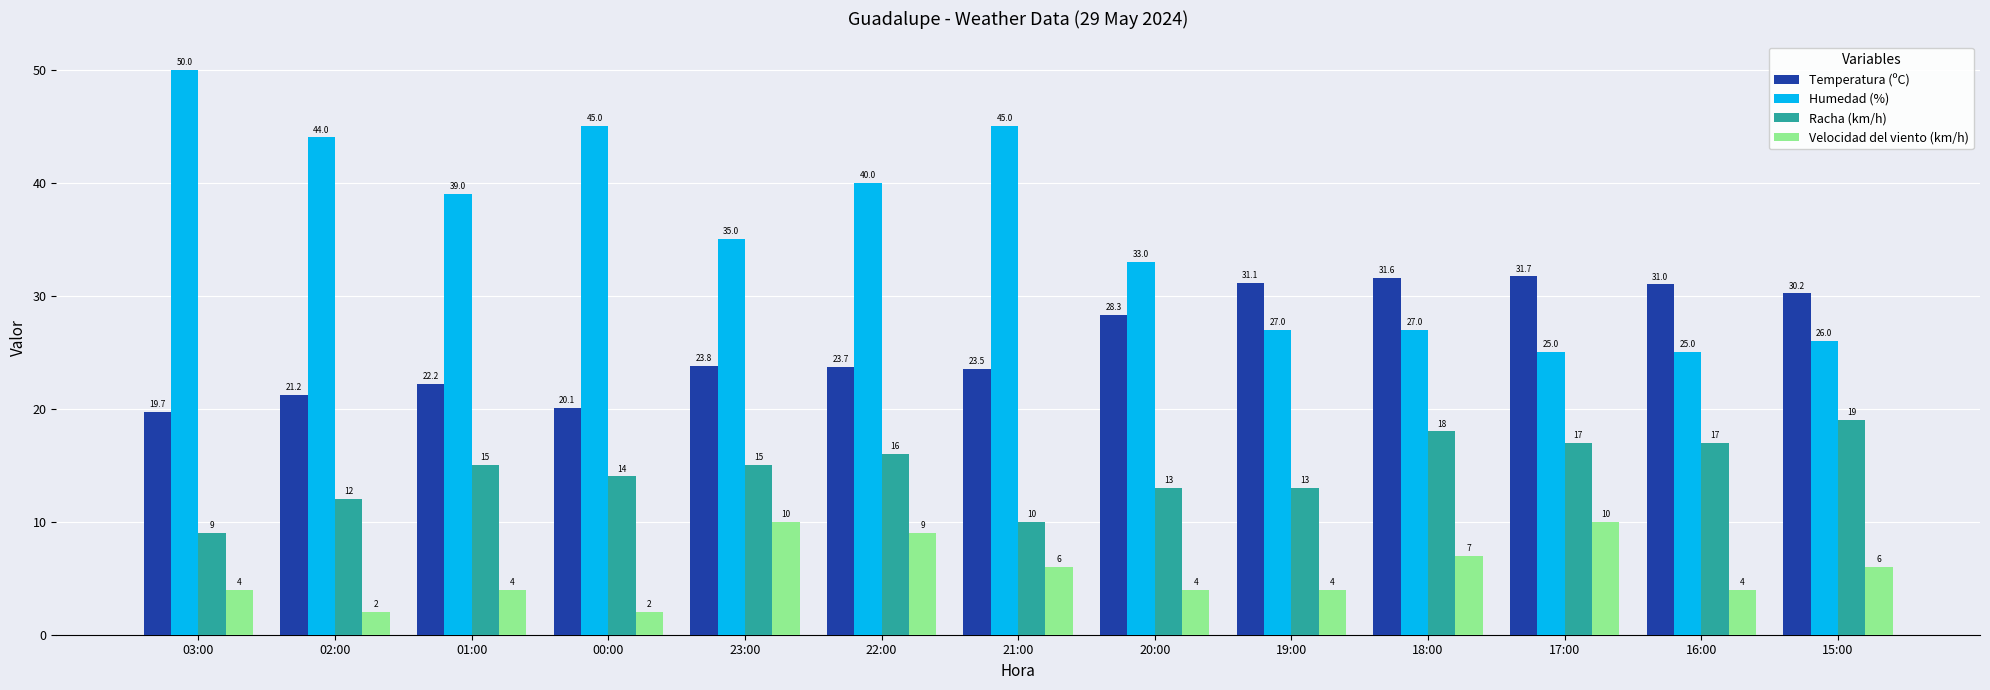

What is the difference between the second highest and second lowest values in the Humedad (%) series?

20.0